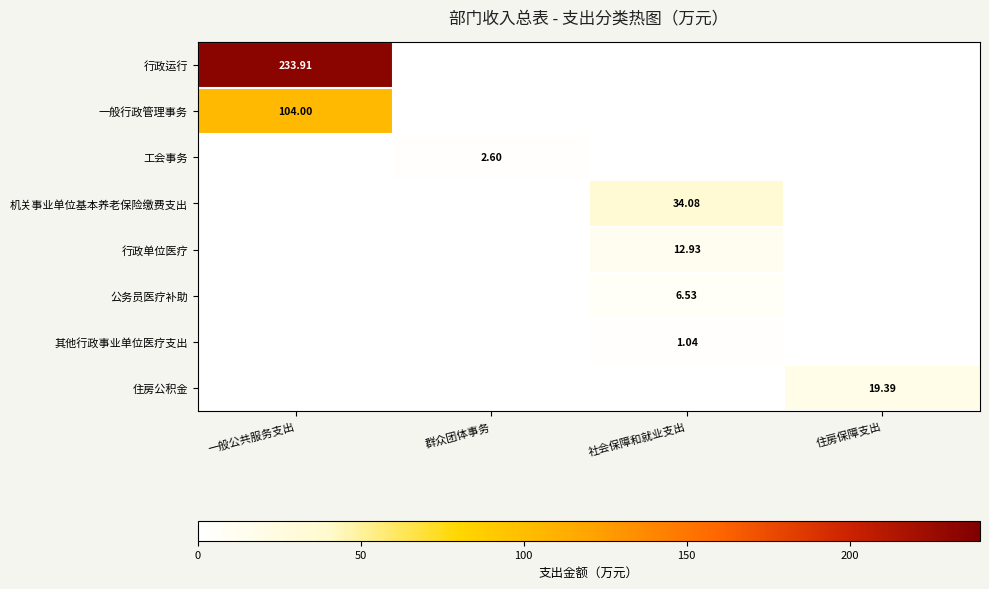

Count the number of data series in this chart.

8